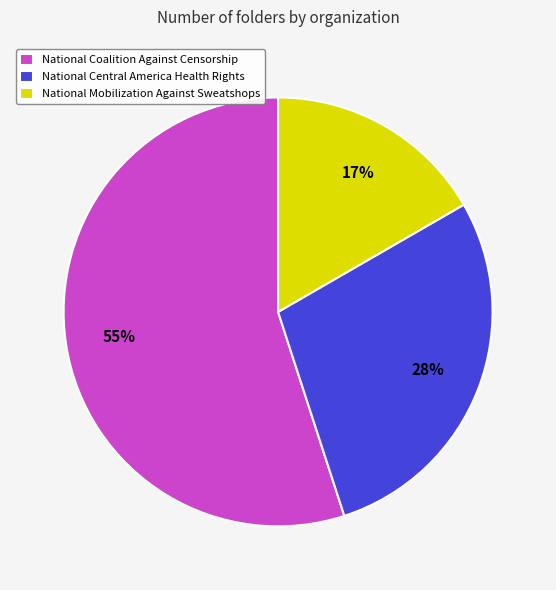

Which category has the biggest portion of the pie?

National Coalition Against Censorship